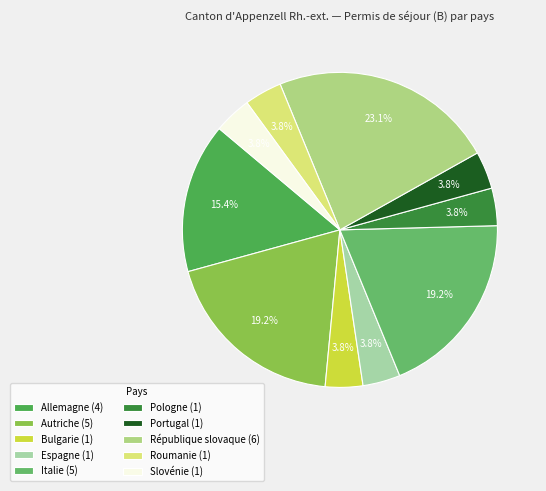

To the nearest percent, what portion does Bulgarie represent?

4%